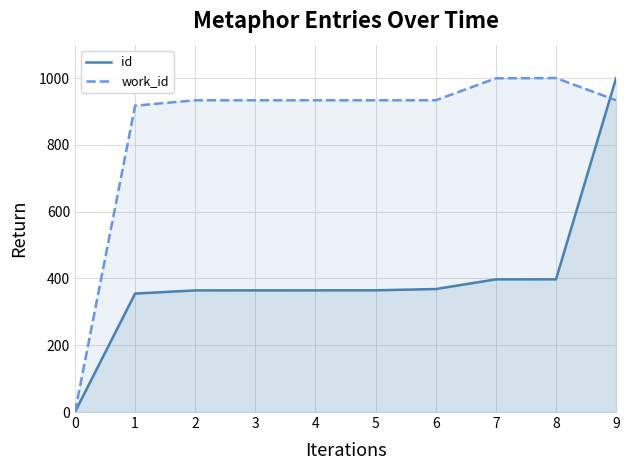

What is the difference between the second highest and minimum values in the work_id series?

999.3